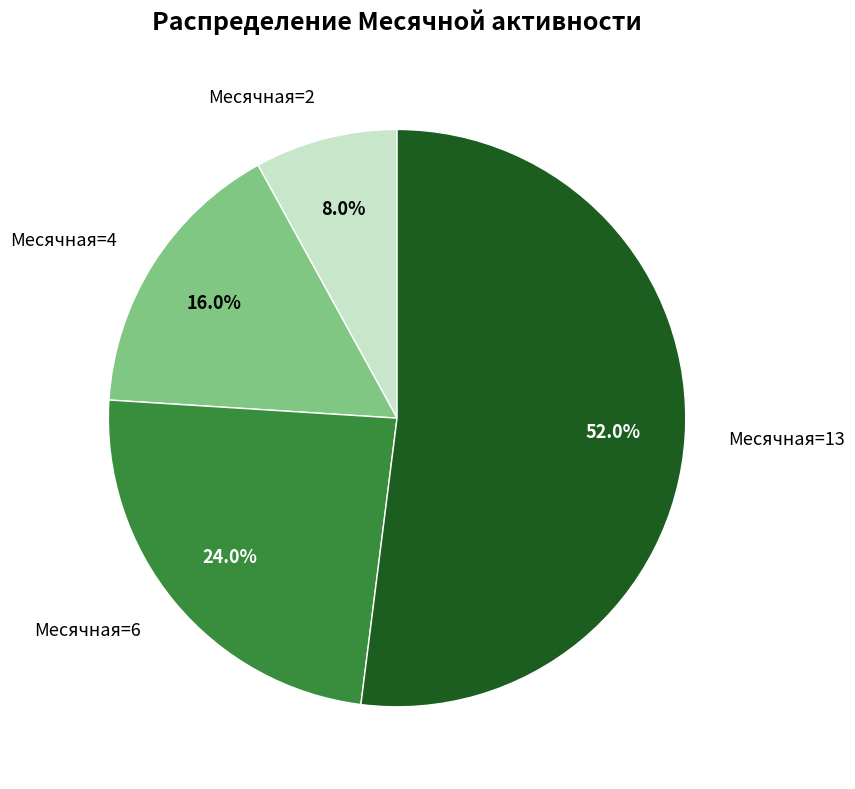

The Месячная=4 slice represents 10% of the pie. True or false?

False